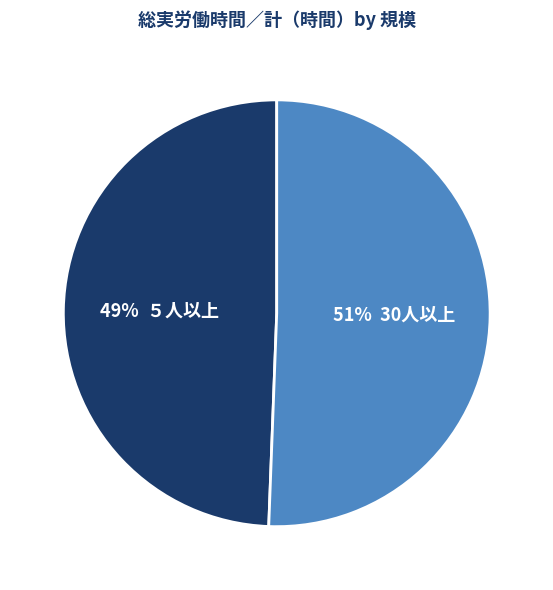

Is there any slice that represents more than half of the pie?

Yes